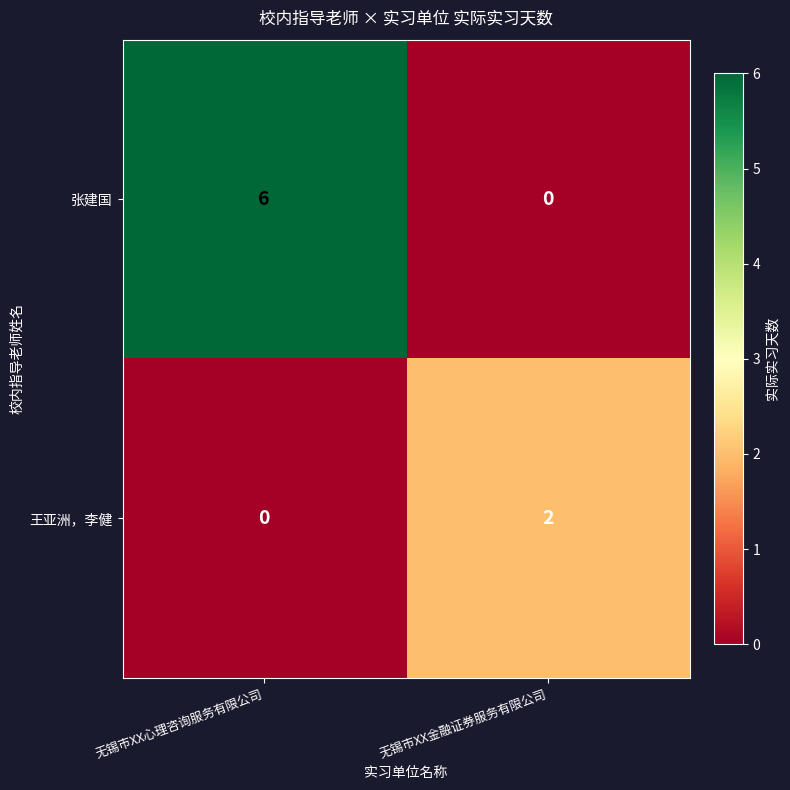

Reading left to right, list all the values displayed in this chart.

张建国: 6	0
王亚洲，李健: 0	2